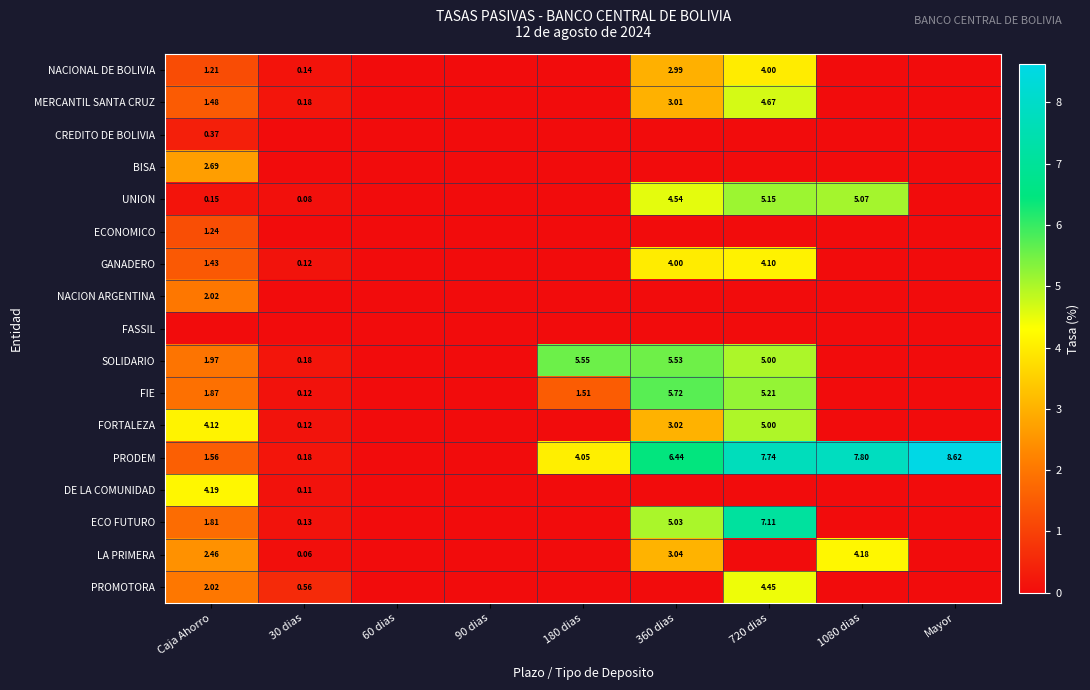

Is the value of DE LA COMUNIDAD at 30 dias greater than the value of SOLIDARIO at Caja Ahorro?

No